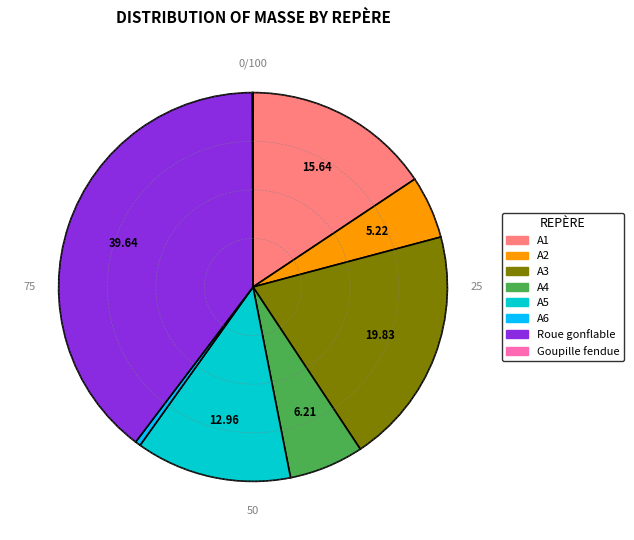

Is it true that A6 is 0% of the pie?

True